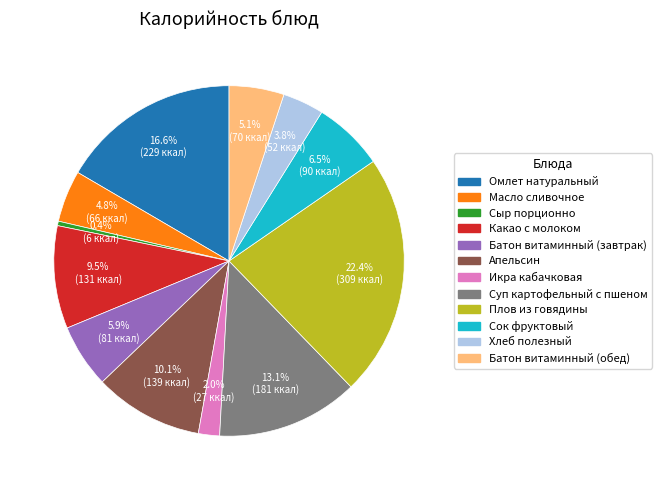

To the nearest percent, what percentage of the pie is Плов из говядины?

22%